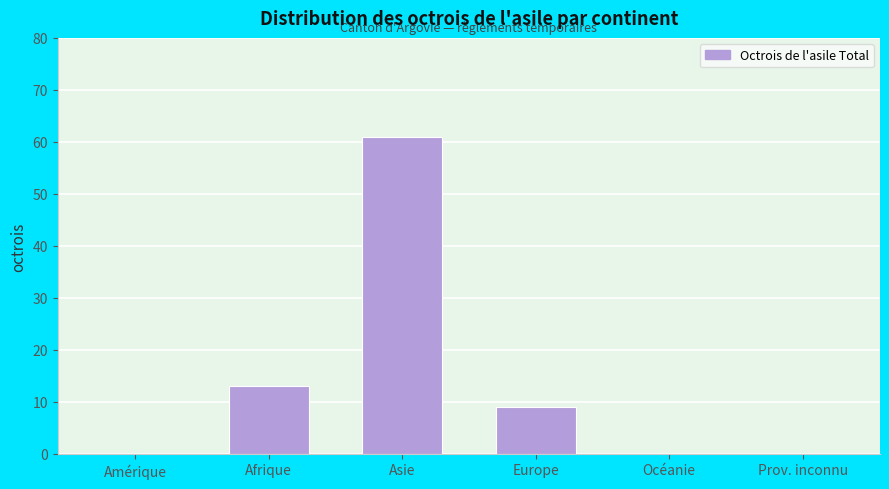

Reading right to left, list all the values displayed in this chart.

Prov. inconnu=0	Océanie=0	Europe=9	Asie=61	Afrique=13	Amérique=0